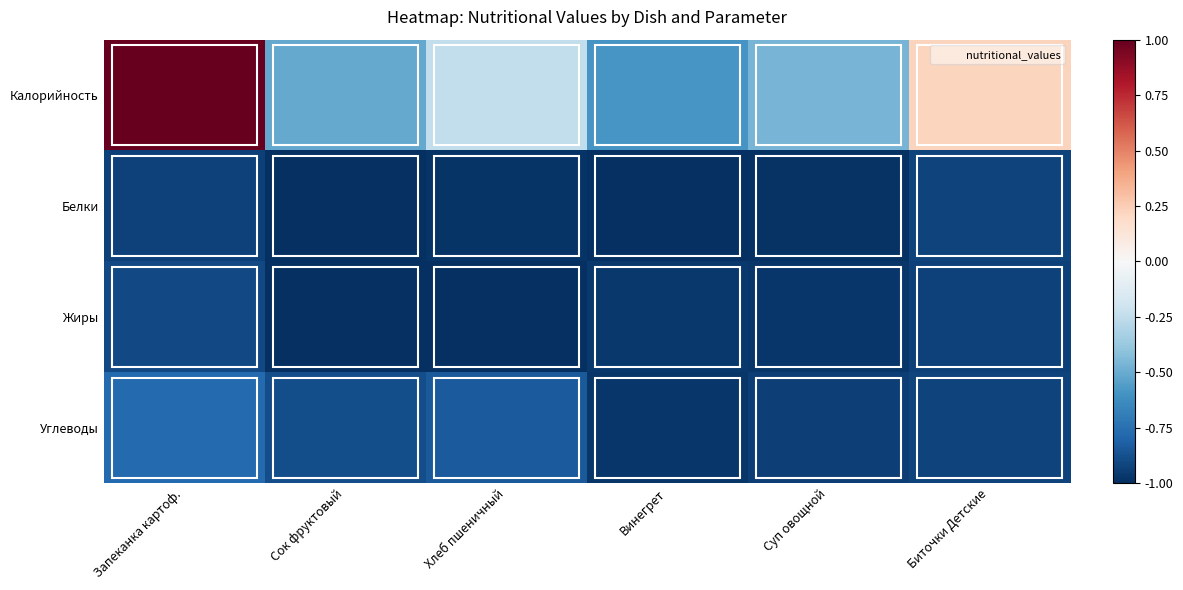

What is the total value across all series at Суп овощной?

-3.4